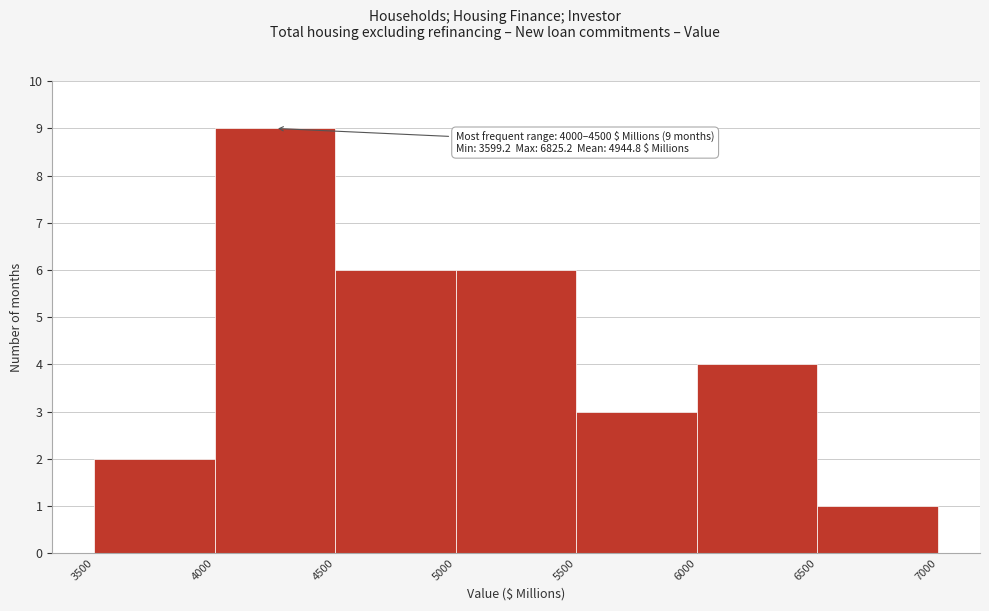

Which range on the x-axis has the tallest bar?

4000 to 4500